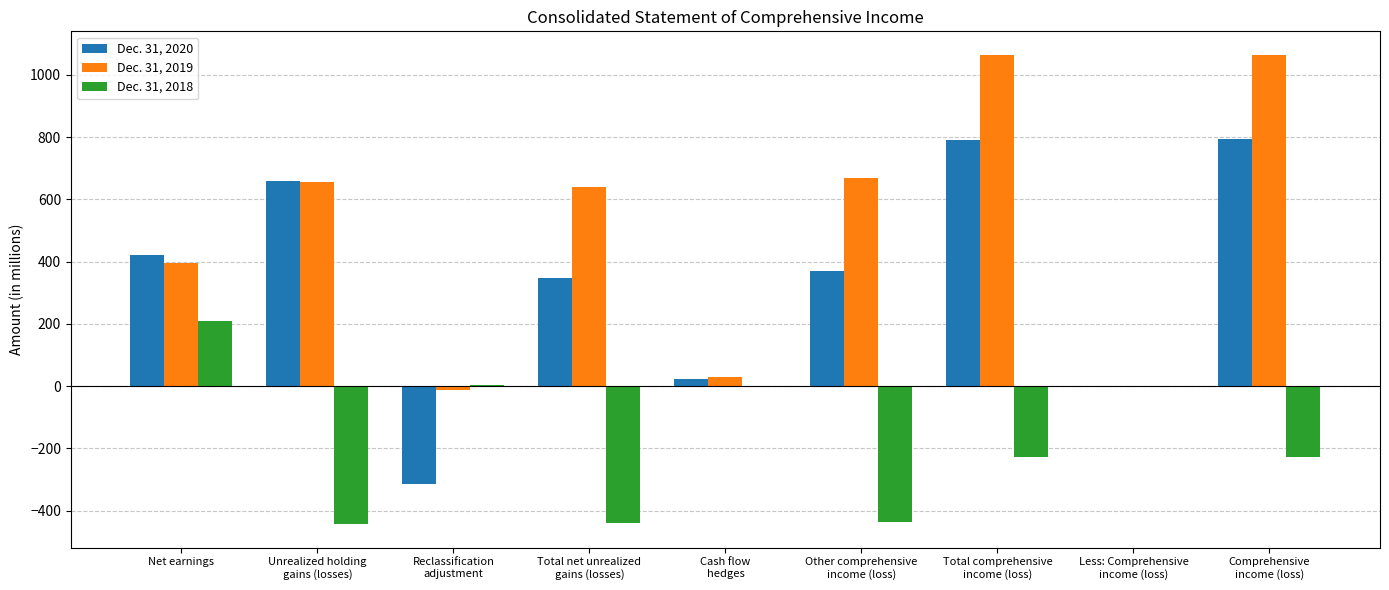

How many data points does each series have?

9